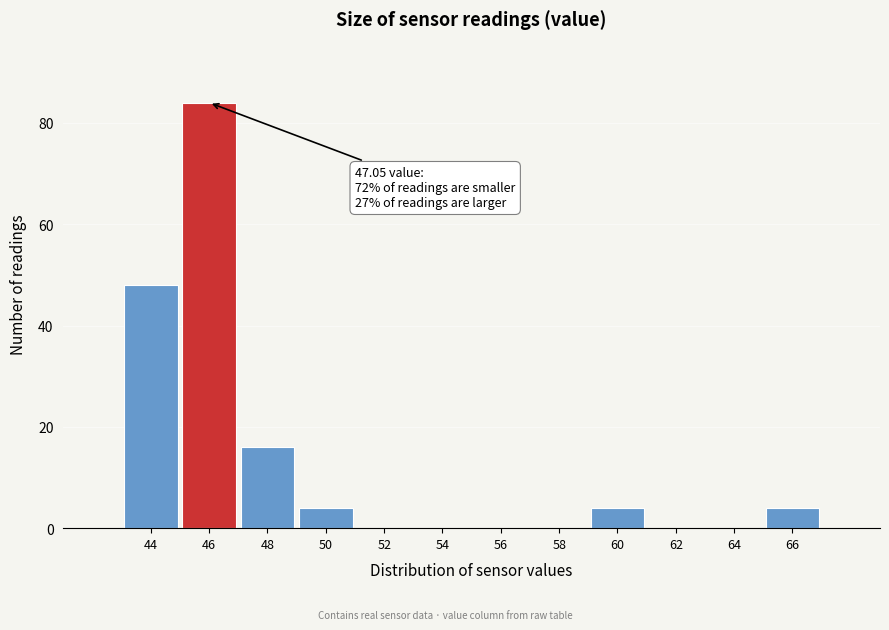

Reading left to right, what are all the values shown in this chart?

44=48	46=84	48=16	50=4	52=0	54=0	56=0	58=0	60=4	62=0	64=0	66=4